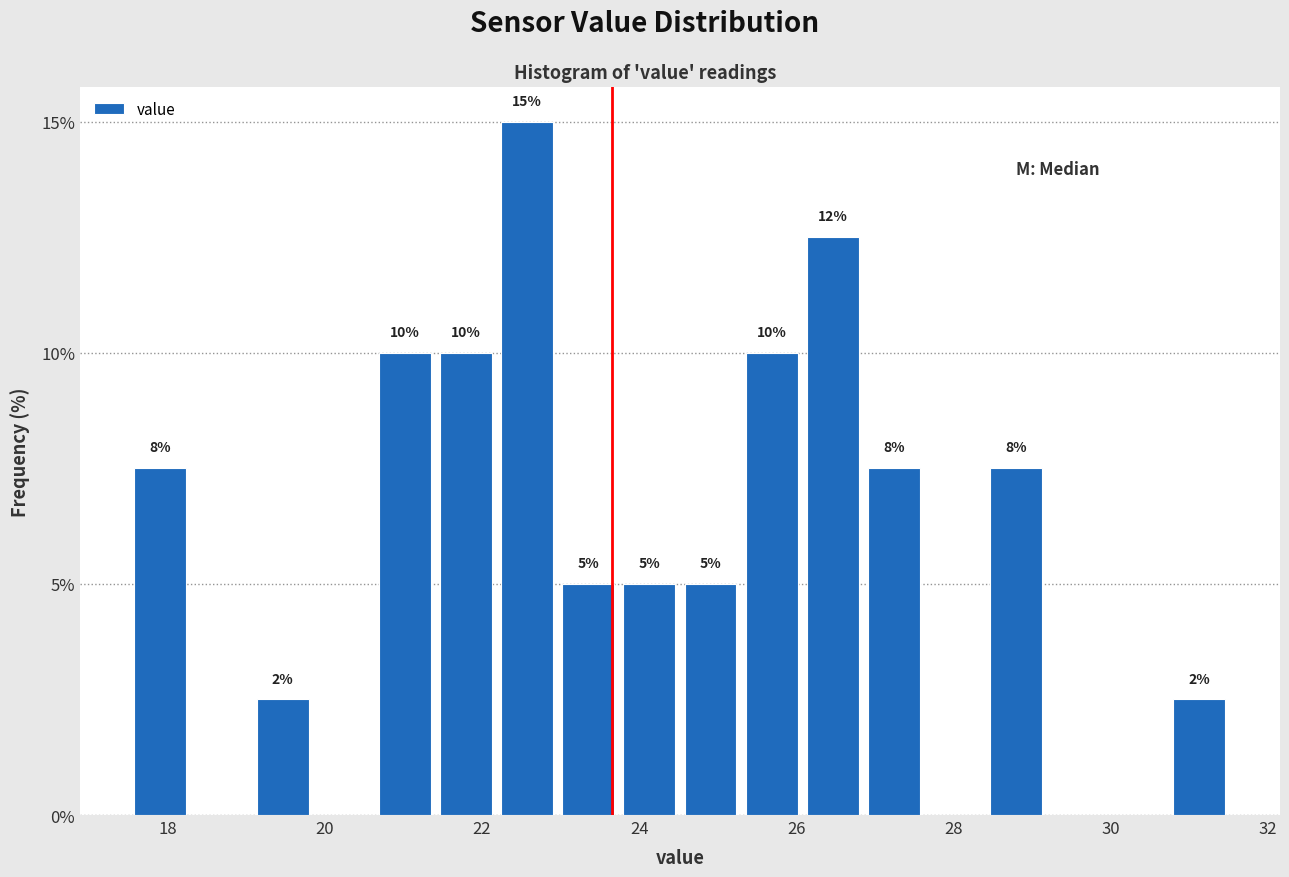

Read against the x-axis, roughly where is the centre of the tallest bar?

22.6